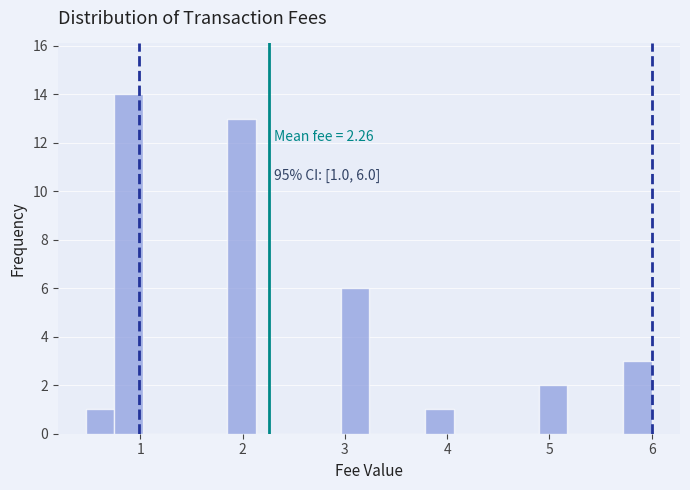

Around what value on the x-axis is the tallest bar? Give the approximate position of its centre, as read against the axis.

0.9